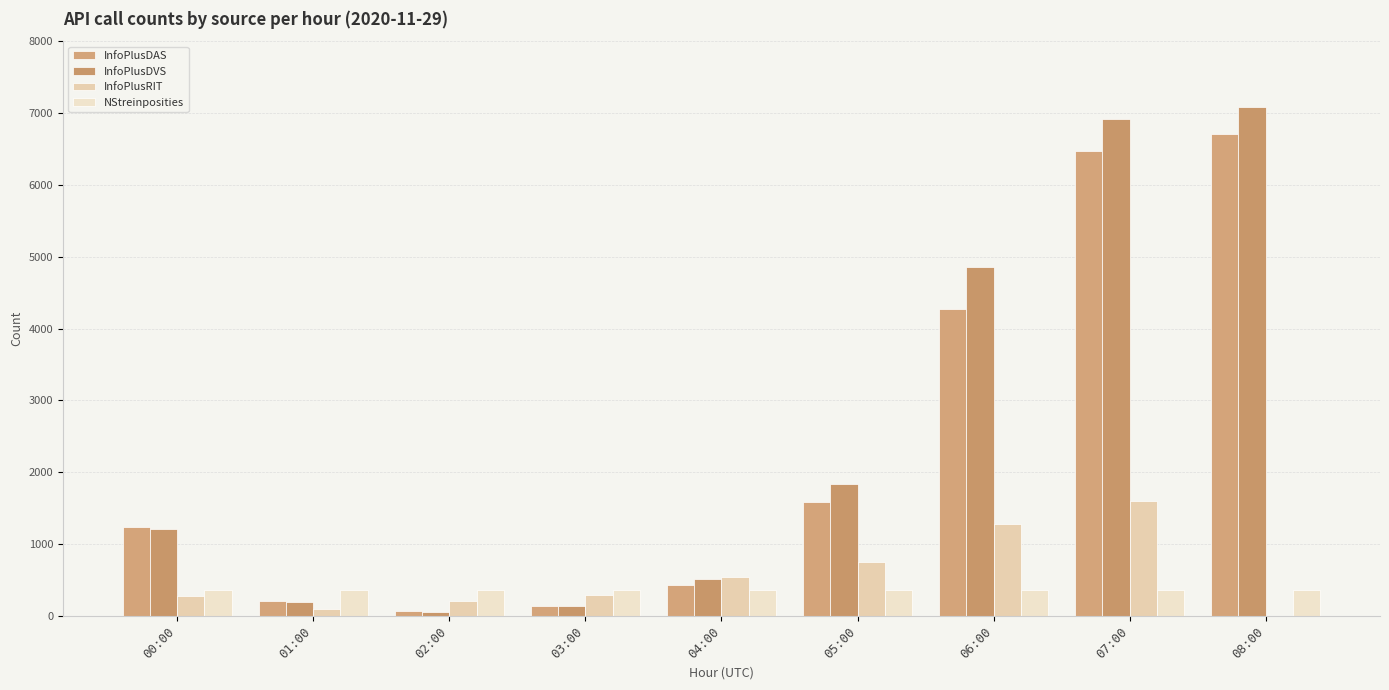

What is the label of the 2nd bar from the left?

01:00